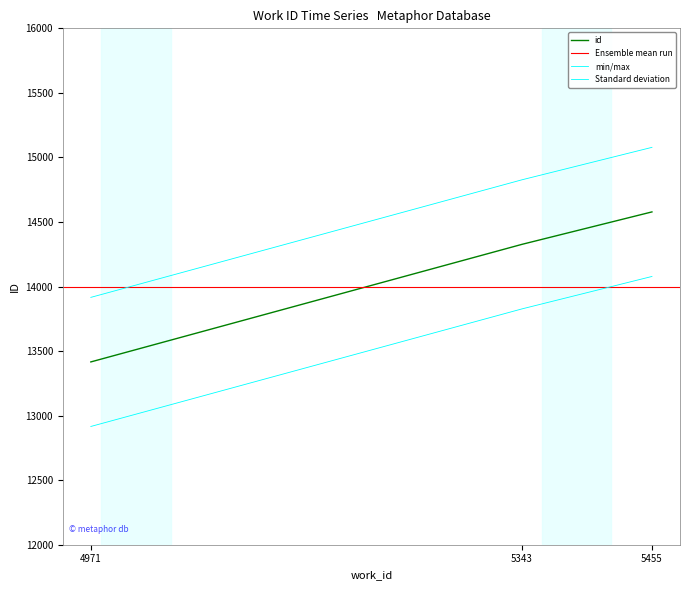

Reading right to left, what are all the values shown in this chart?

5455=14578	5343=14327	4971=13416